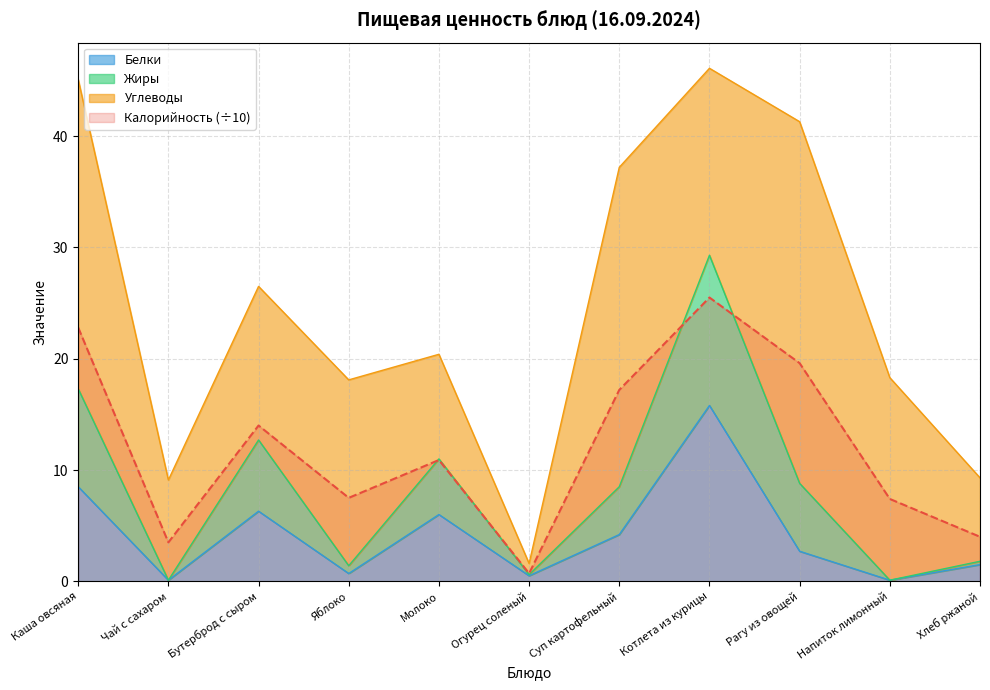

At which label does Белки reach its peak?

Котлета из курицы